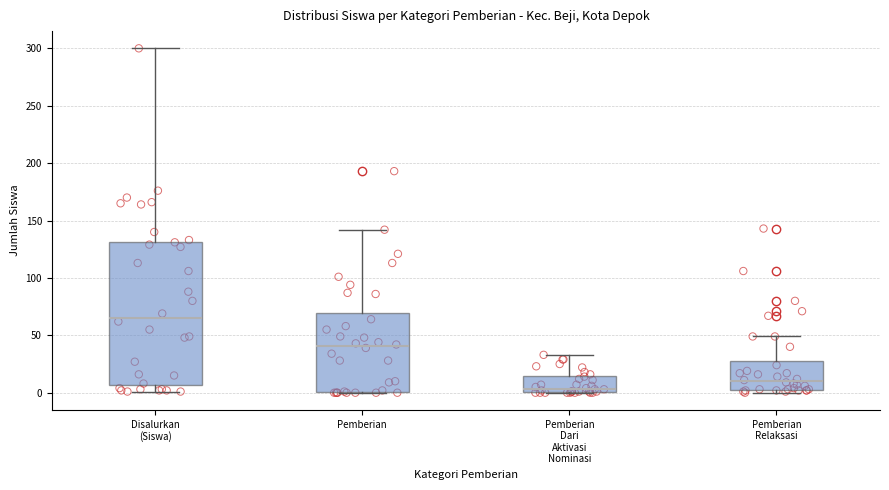

Which box's median line is the highest?

Disalurkan (Siswa)